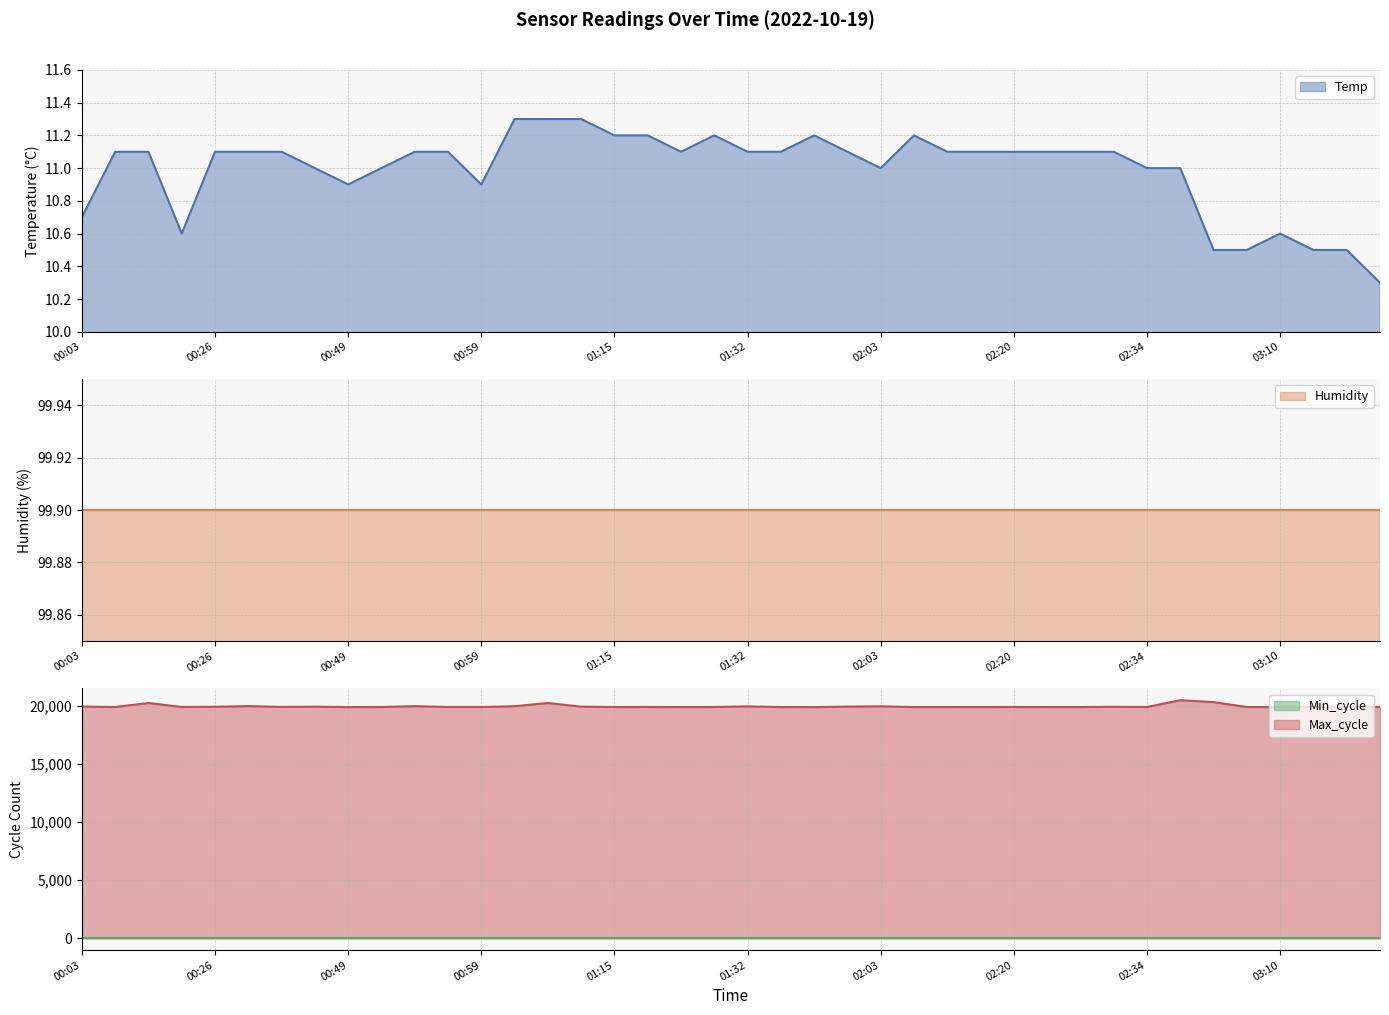

At which label does Temp first exceed 11?

00:09